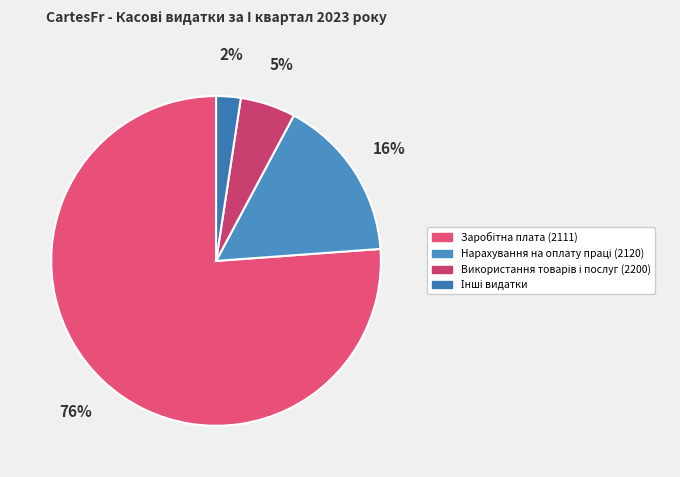

Is there a majority slice in this chart?

Yes